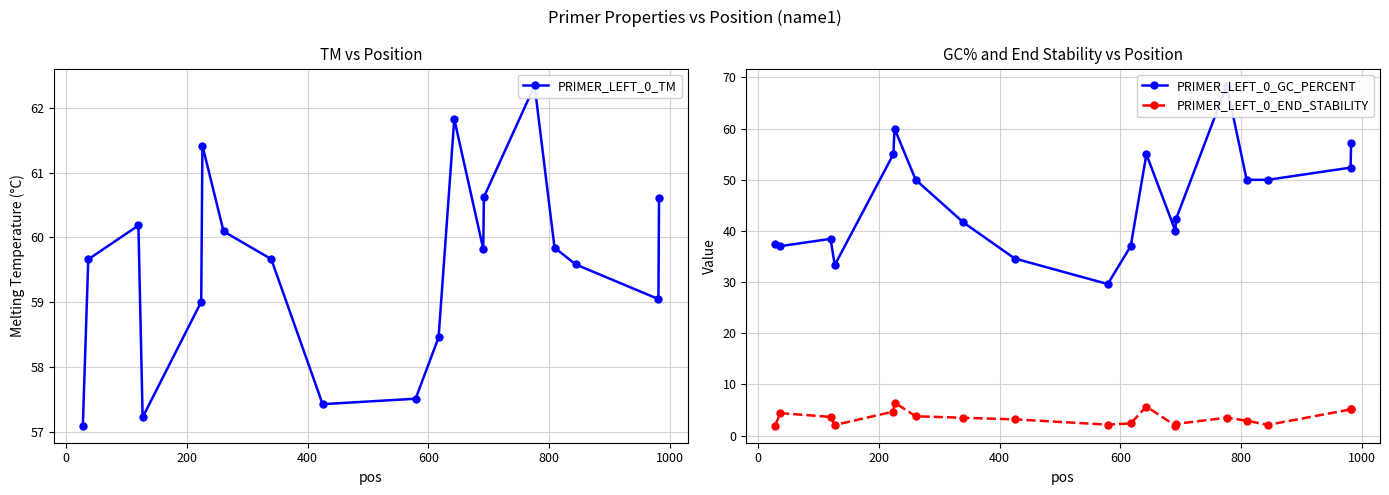

What is the minimum value for PRIMER_LEFT_0_END_STABILITY?

1.9